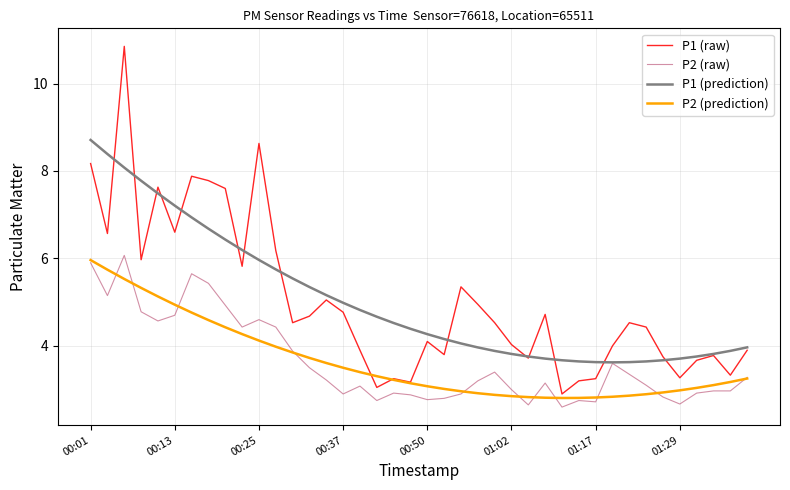

True or false: P1 (raw) and P2 (raw) intersect in this chart.

False